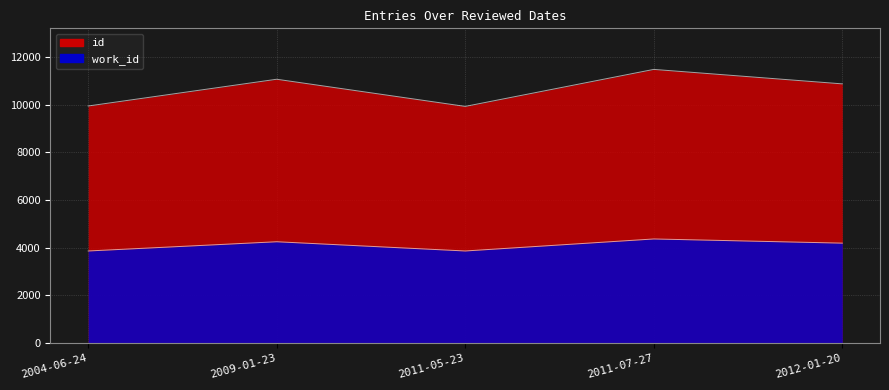

What position from the left is 2012-01-20?

5